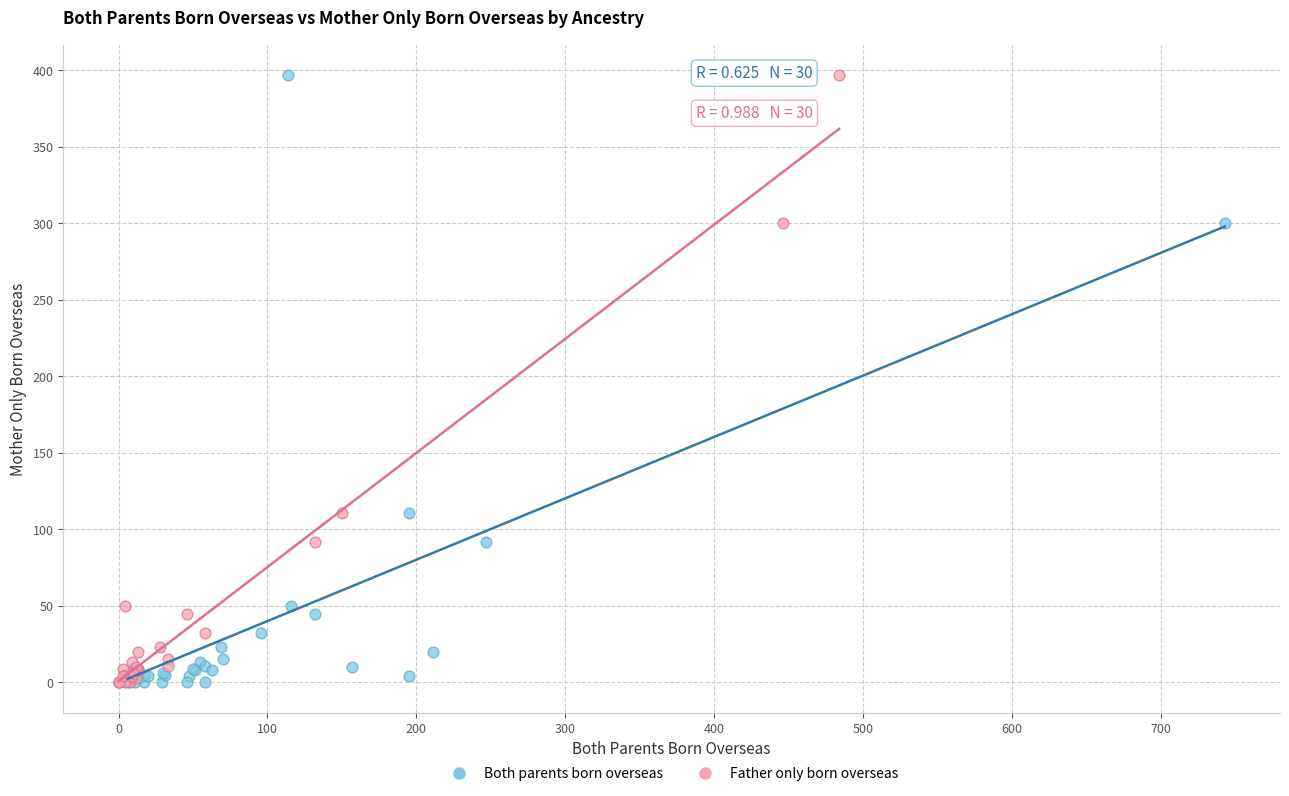

What are all the series names shown in the legend?

Both parents born overseas, Father only born overseas